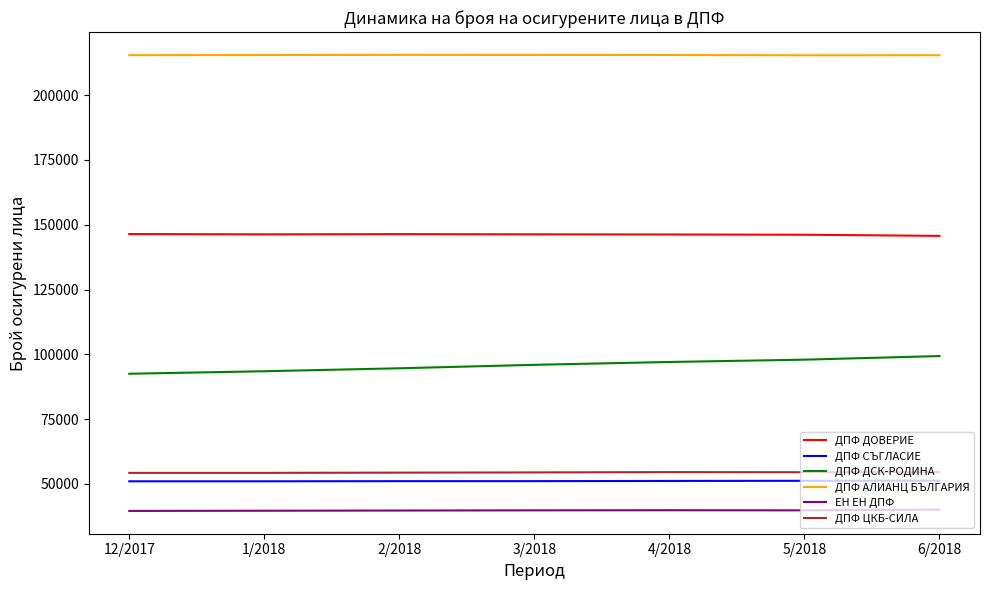

What is the difference between the maximum and minimum values in the ДПФ СЪГЛАСИЕ series?

259